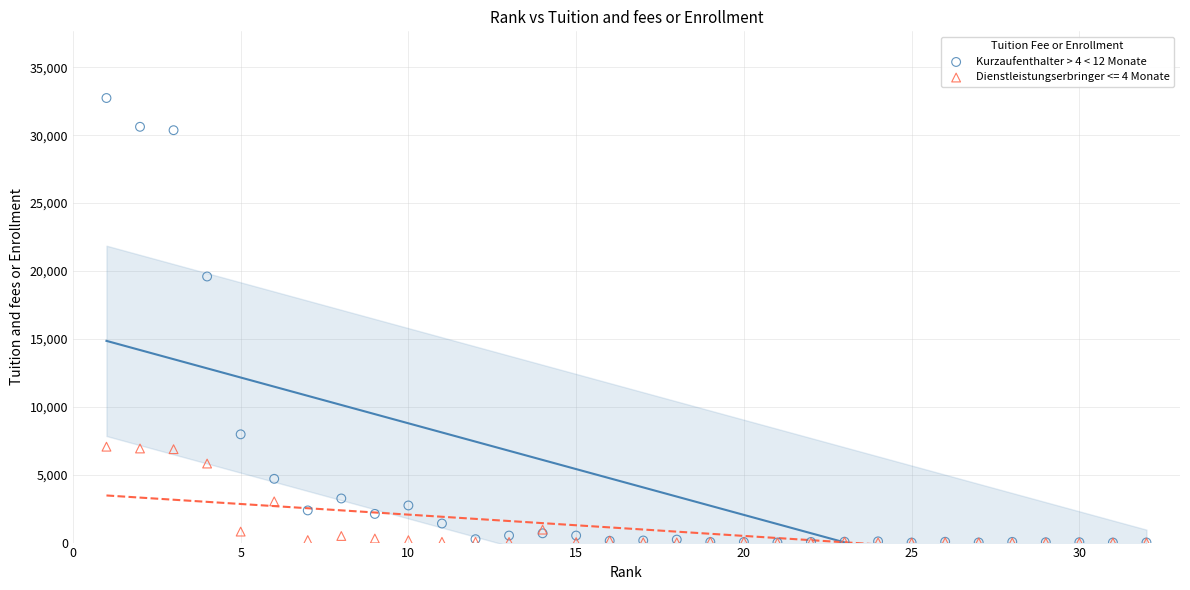

Across all series, what Y value is closest to 16367?

19593